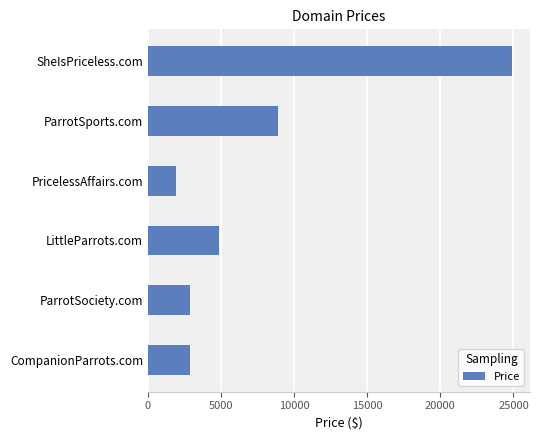

Which has a higher value, SheIsPriceless.com or PricelessAffairs.com?

SheIsPriceless.com